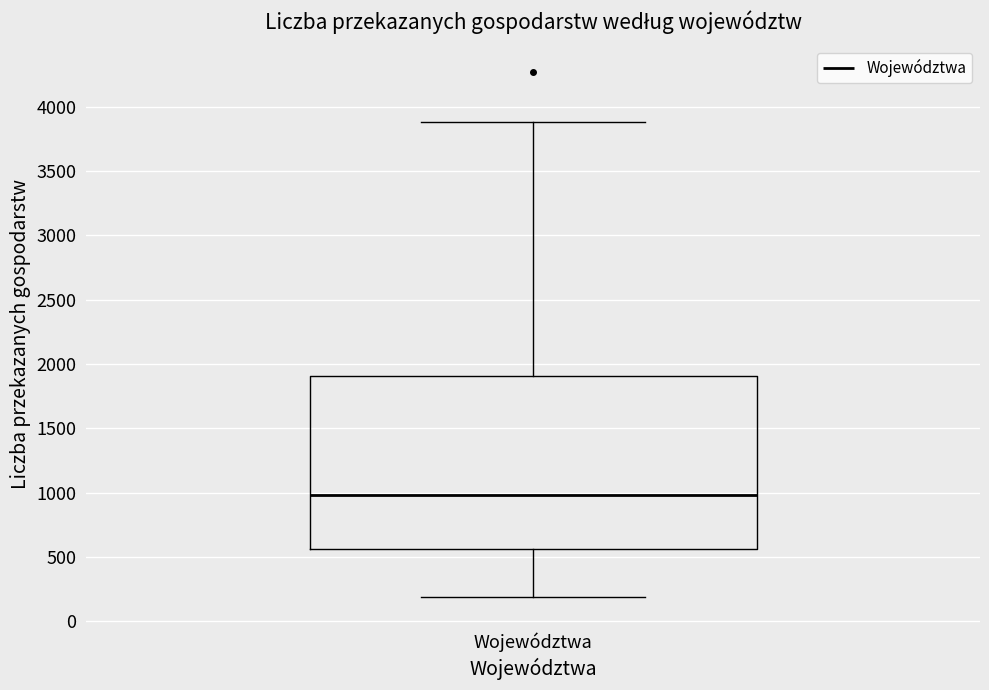

Transcribe this box plot: give where the median line is, the range the box spans, and where the two whiskers end, as read against the y-axis. The values are not printed on the chart, so give them approximately, as read against the axis.

median 1000, box 550 to 1900, whiskers 200 to 3900